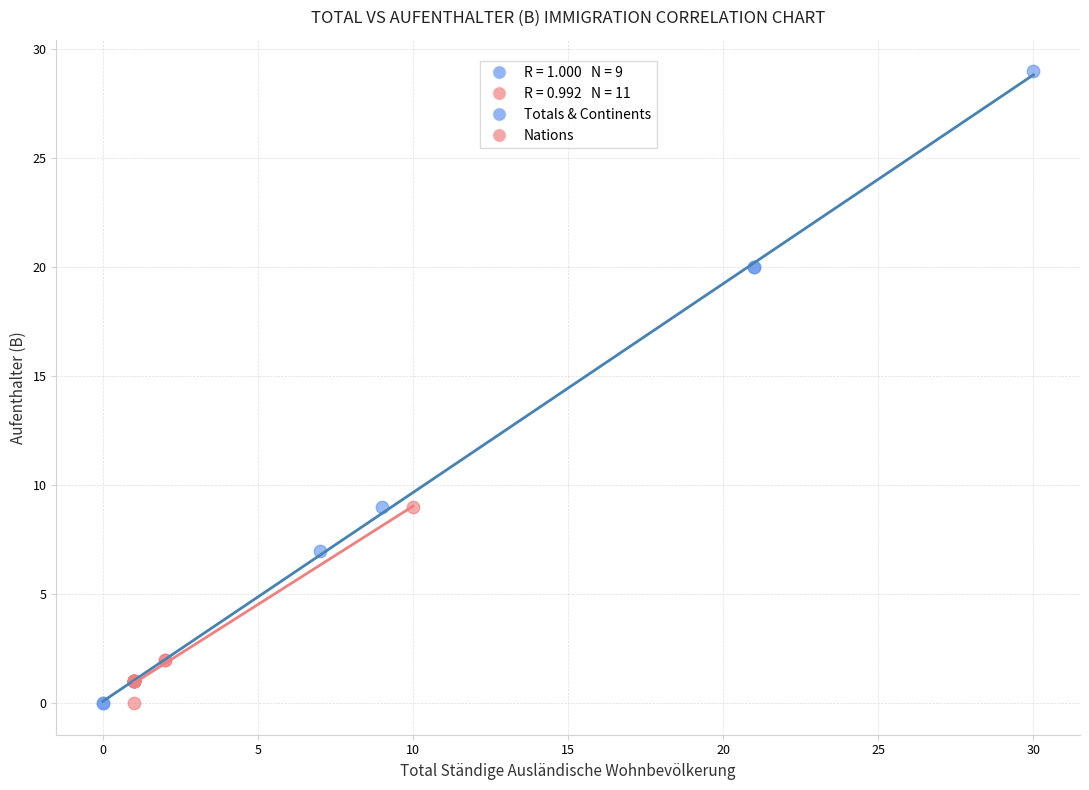

Which series has the widest spread of Y values?

Totals & Continents